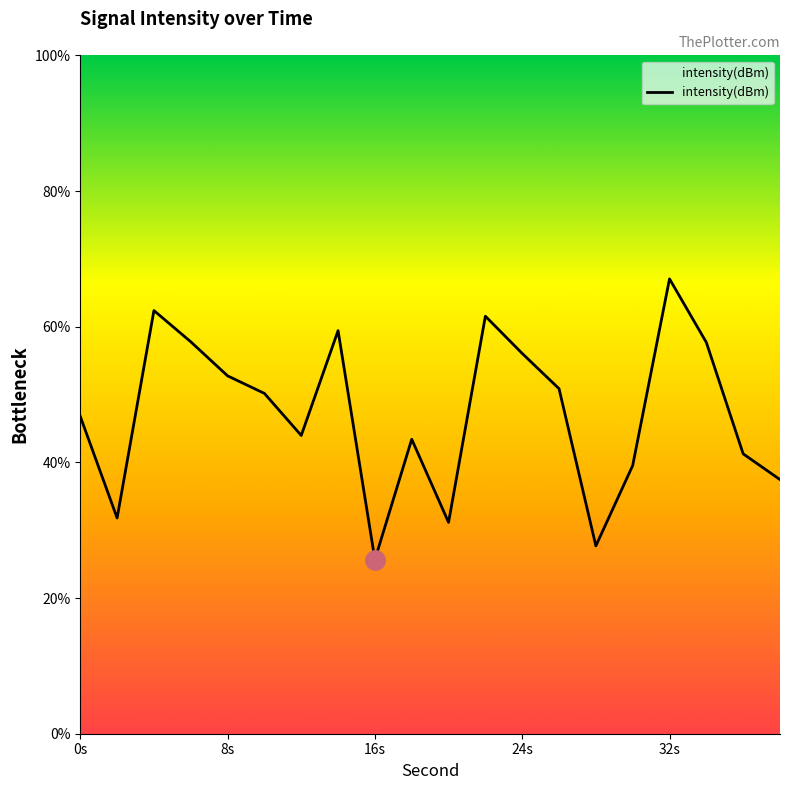

What is the minimum value shown in the chart?

25.7